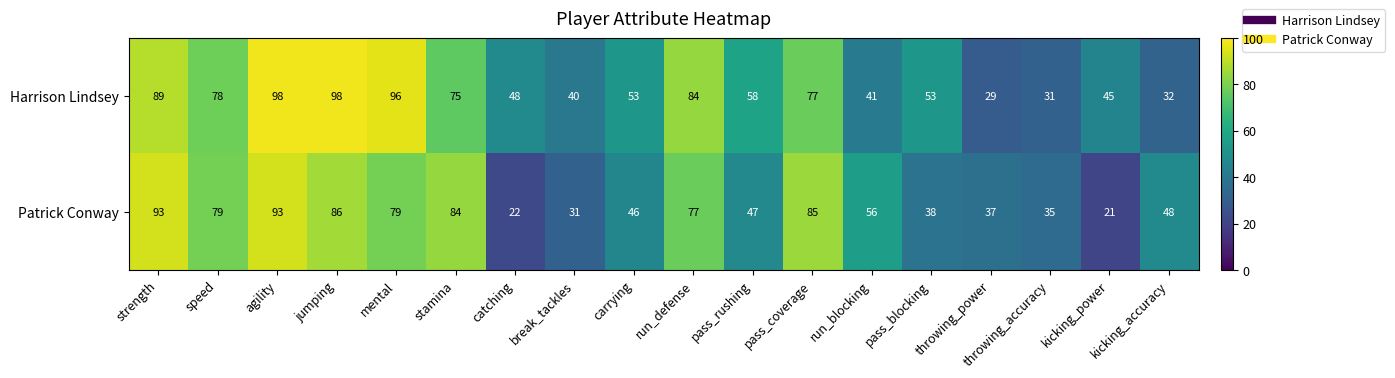

How many distinct data groups are displayed?

2